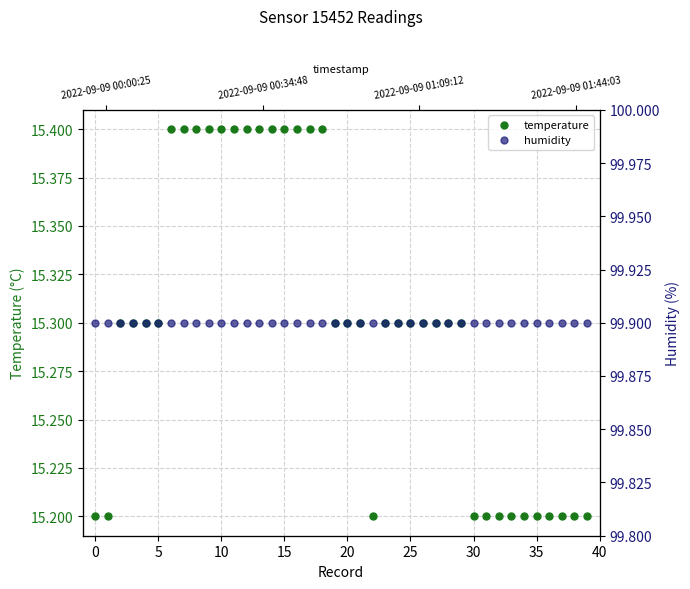

Is the value of temperature at 20 greater than the value of humidity at 5?

No